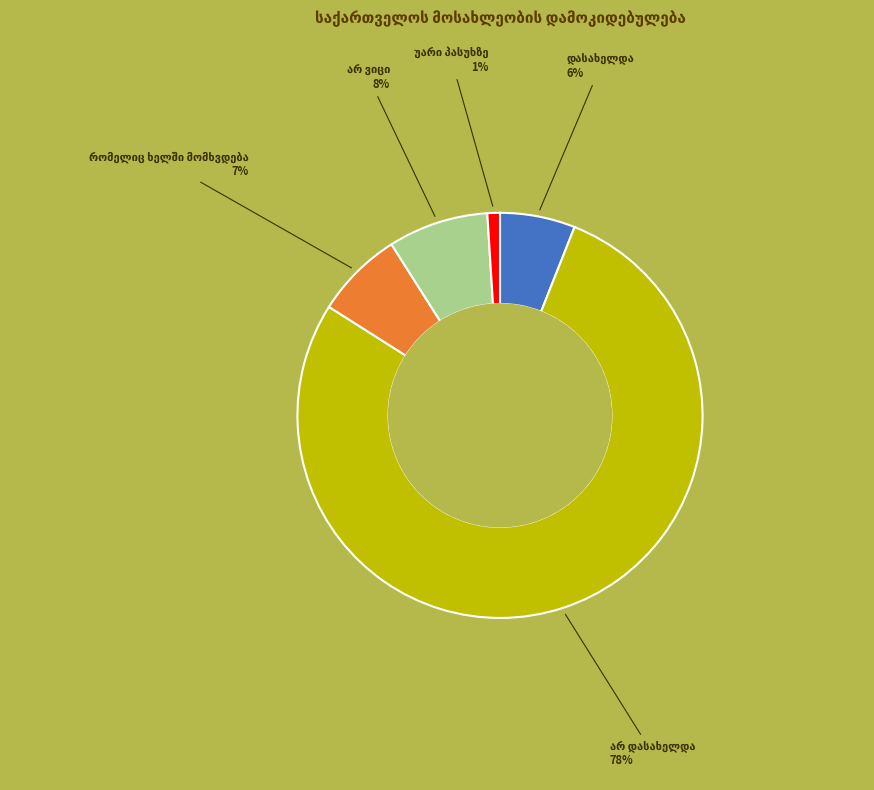

To the nearest percent, what is the average slice percentage?

20%